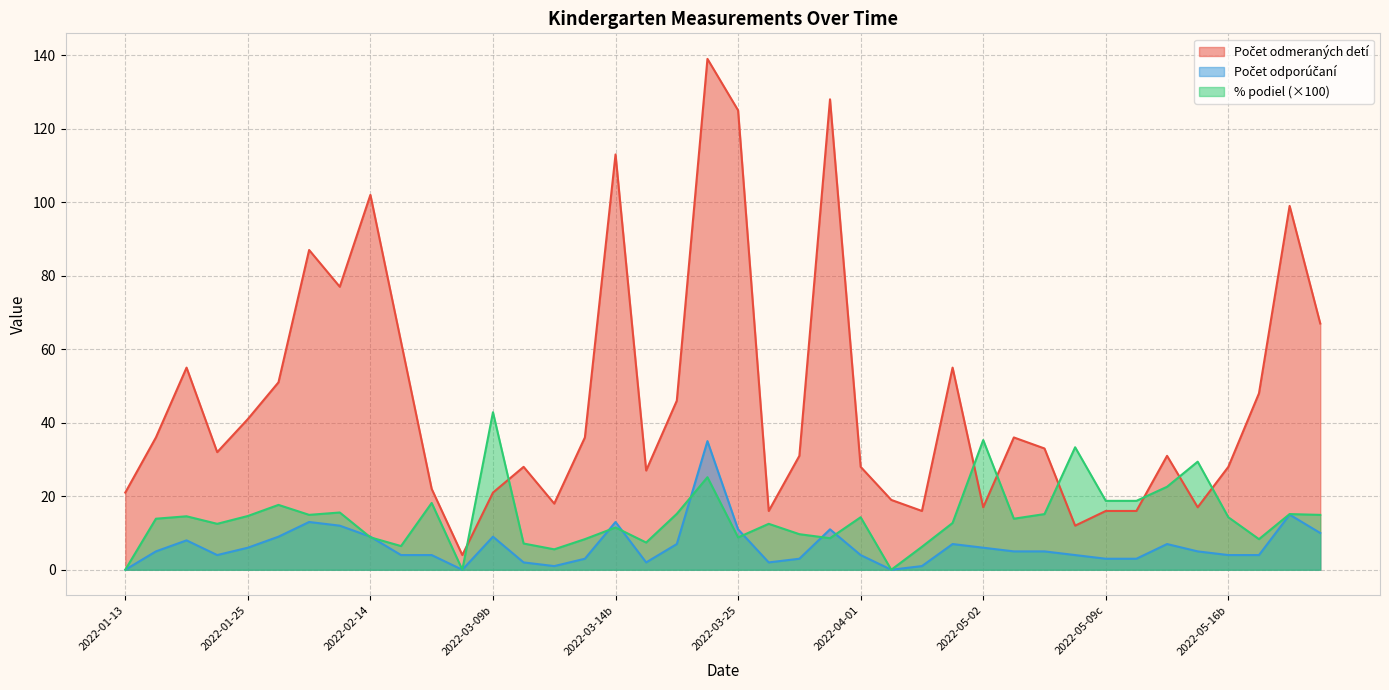

How many times do Počet odmeraných detí and % podiel cross each other?

8